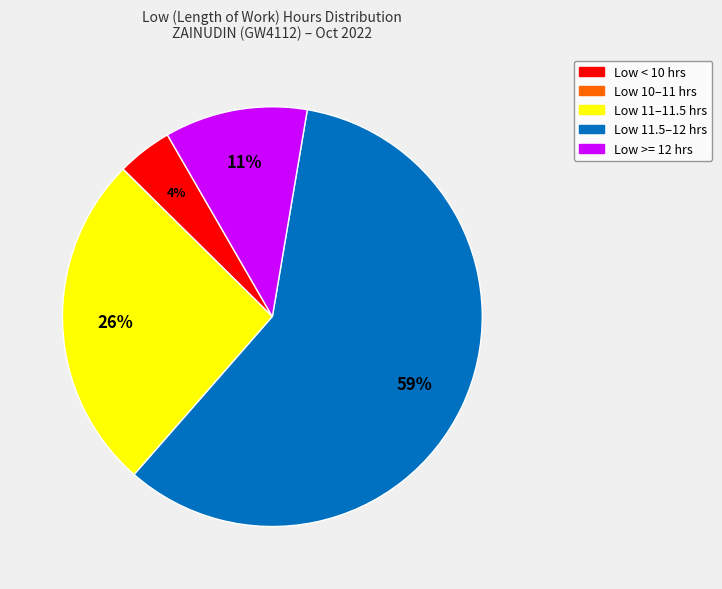

Is there a majority slice in this chart?

Yes